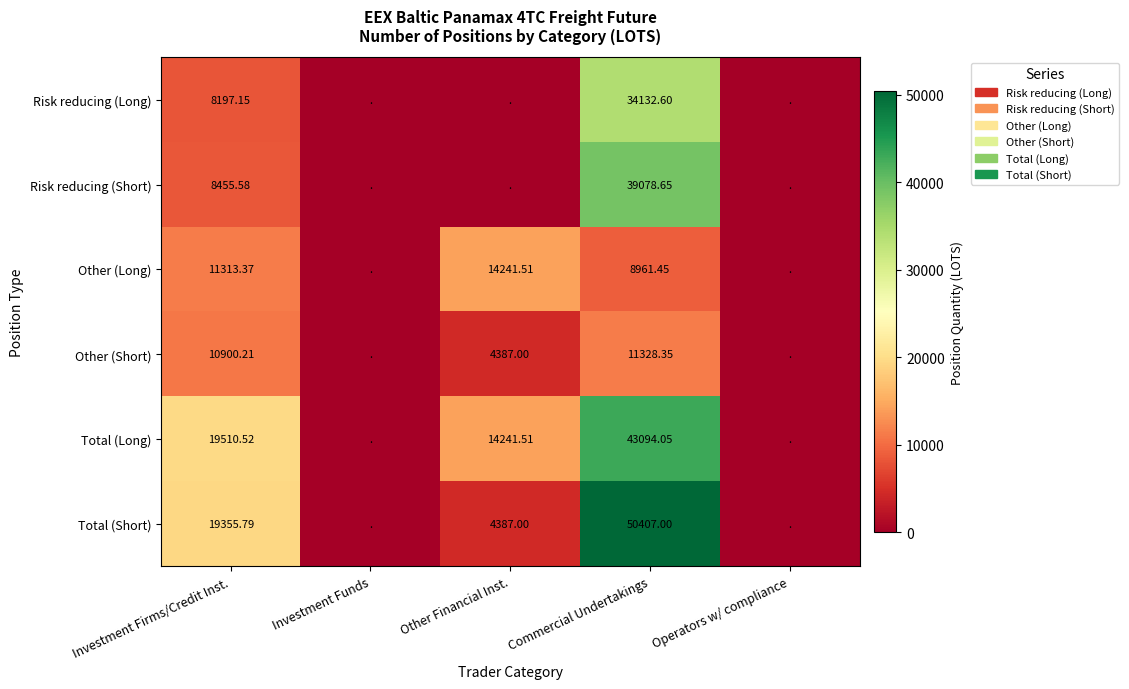

At Investment Firms/Credit Inst., list the series in order from smallest to largest.

Risk reducing (Long), Risk reducing (Short), Other (Short), Other (Long), Total (Short), Total (Long)